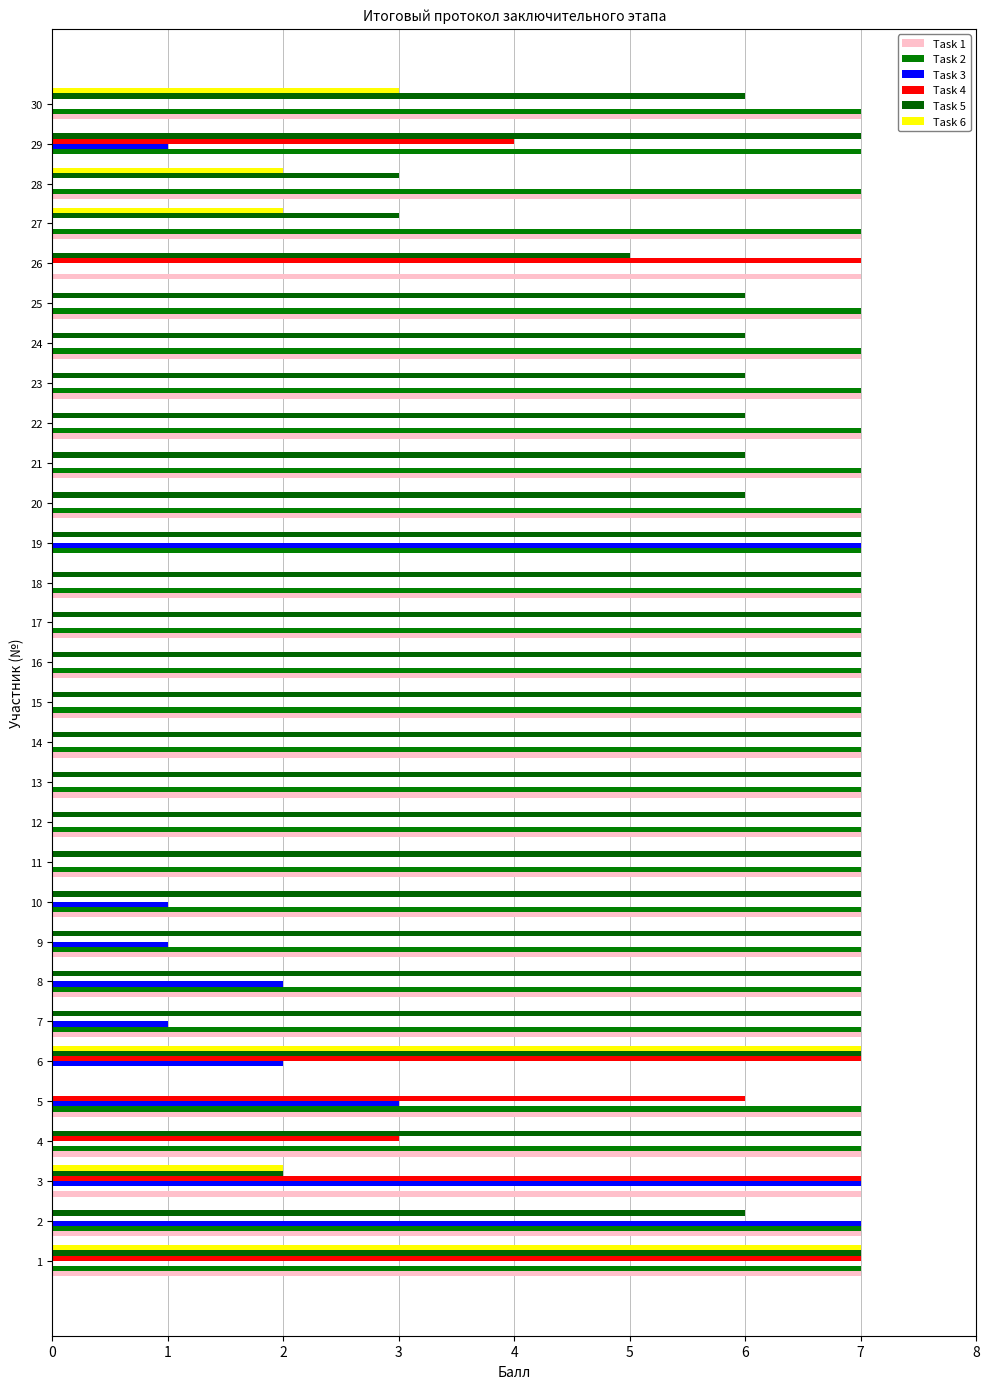

Which category has the lowest value across all series?

6